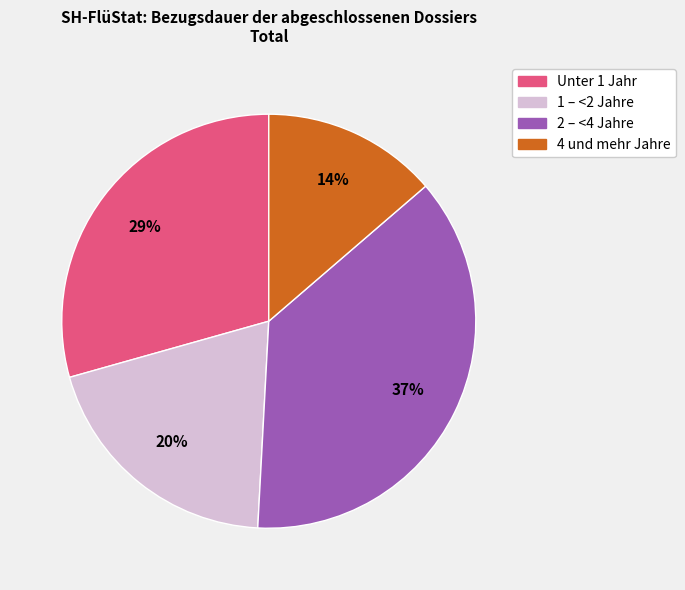

Combined, do Unter 1 Jahr and 1 – <2 Jahre account for over 50%?

No